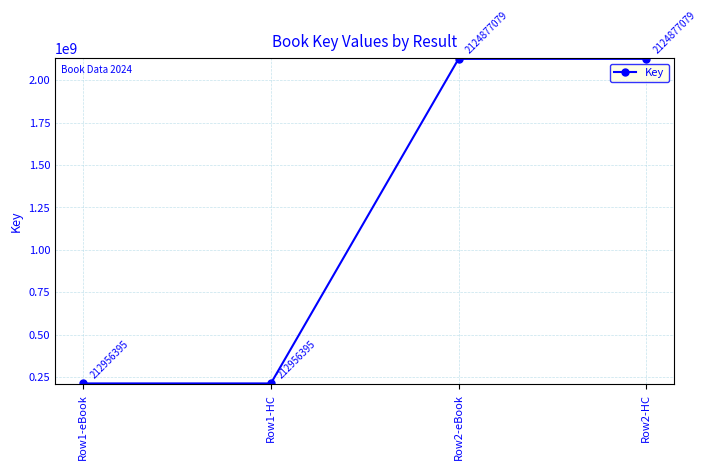

True or false: the data shows 2124877079 at Row2-eBook.

True